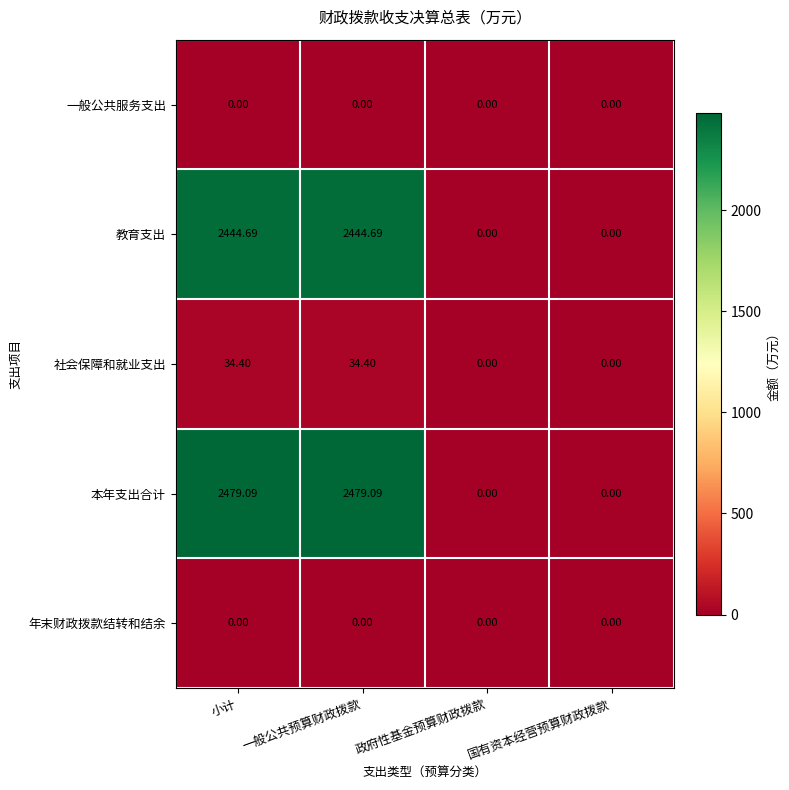

Which series has the largest range (max minus min)?

本年支出合计